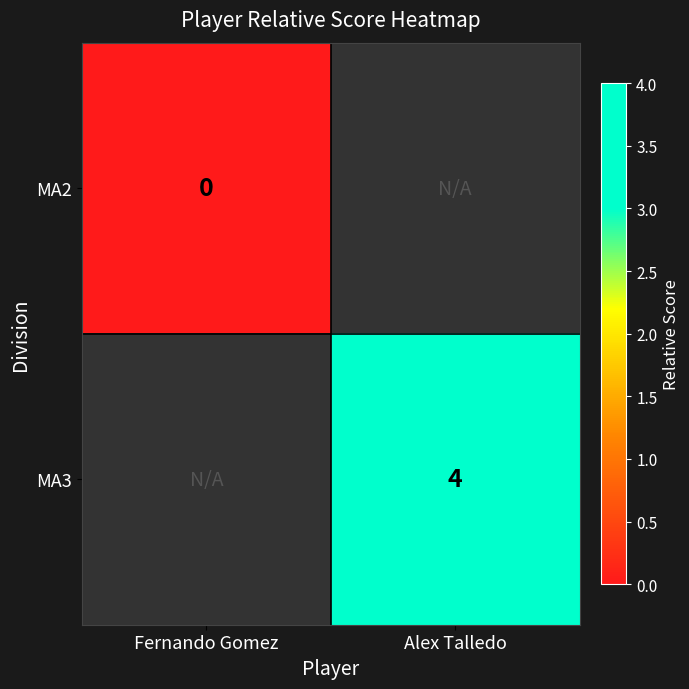

At which category is the sum across all series the highest?

Alex Talledo